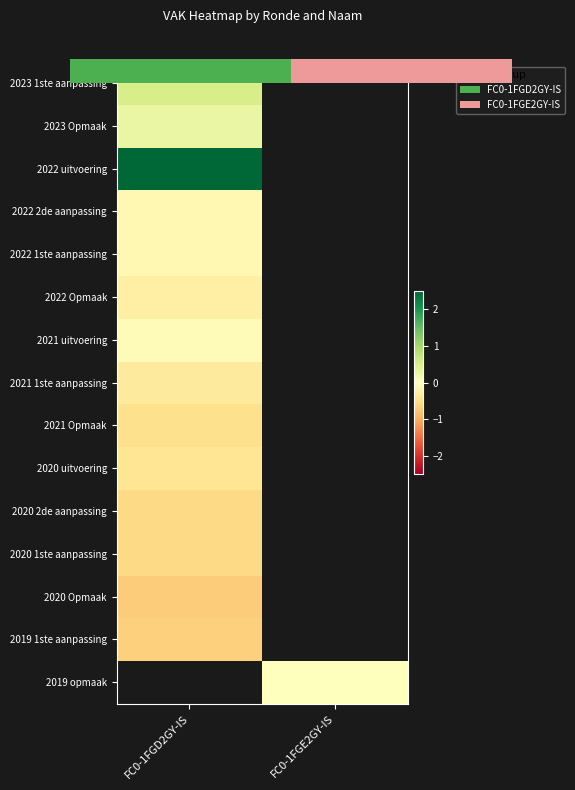

Rank the series by their maximum value, from lowest to highest.

2020 Opmaak, 2019 1ste aanpassing, 2020 2de aanpassing, 2020 1ste aanpassing, 2021 Opmaak, 2020 uitvoering, 2021 1ste aanpassing, 2022 Opmaak, 2022 2de aanpassing, 2022 1ste aanpassing, 2021 uitvoering, 2023 Opmaak, 2023 1ste aanpassing, 2022 uitvoering, 2019 opmaak